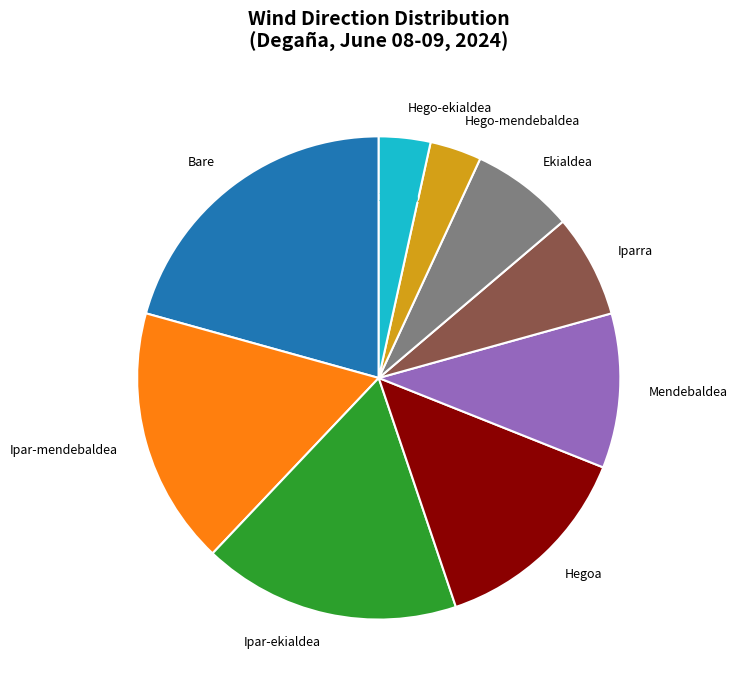

True or false: Ipar-ekialdea accounts for 29% of the total.

False